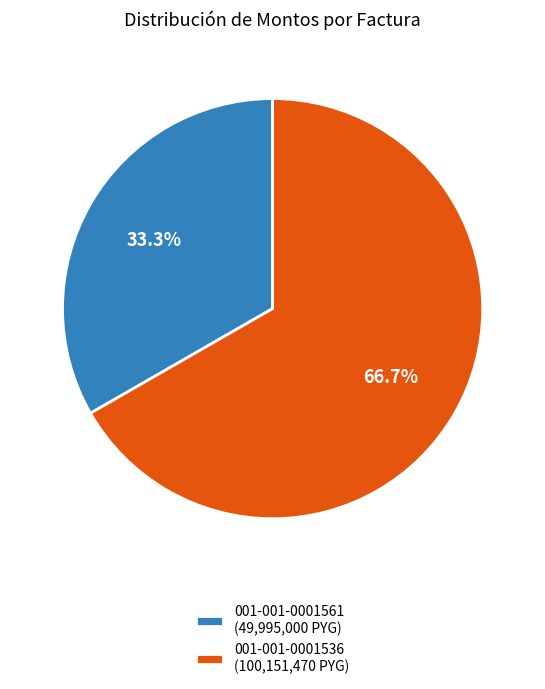

To the nearest percent, what is the difference between the largest and smallest slice percentages?

33%